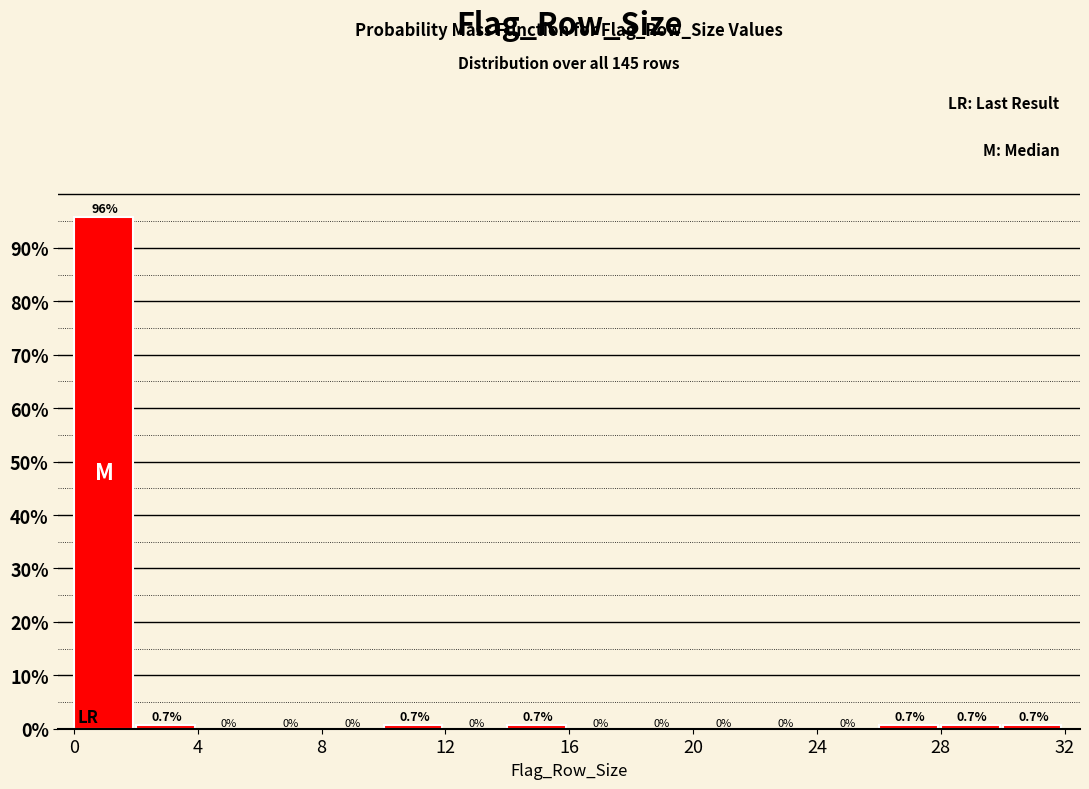

Over which range of the x-axis is the bar tallest?

0 to 2